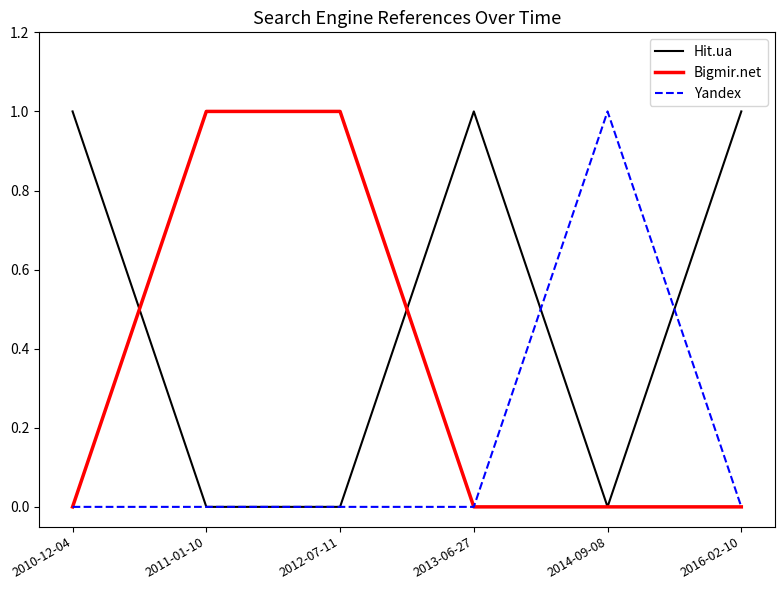

What are all the series names shown in the legend?

Hit.ua, Bigmir.net, Yandex